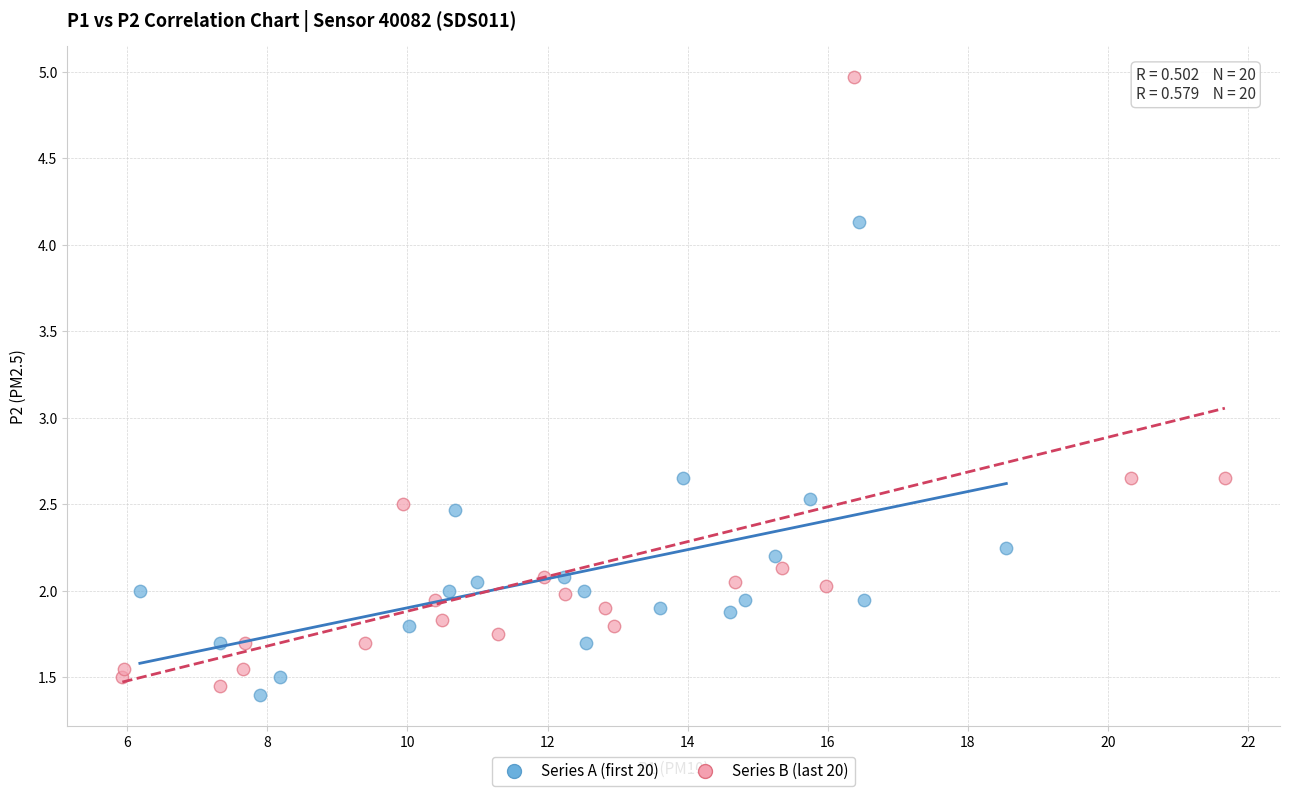

Which series contains the highest Y value?

Series B (last 20)